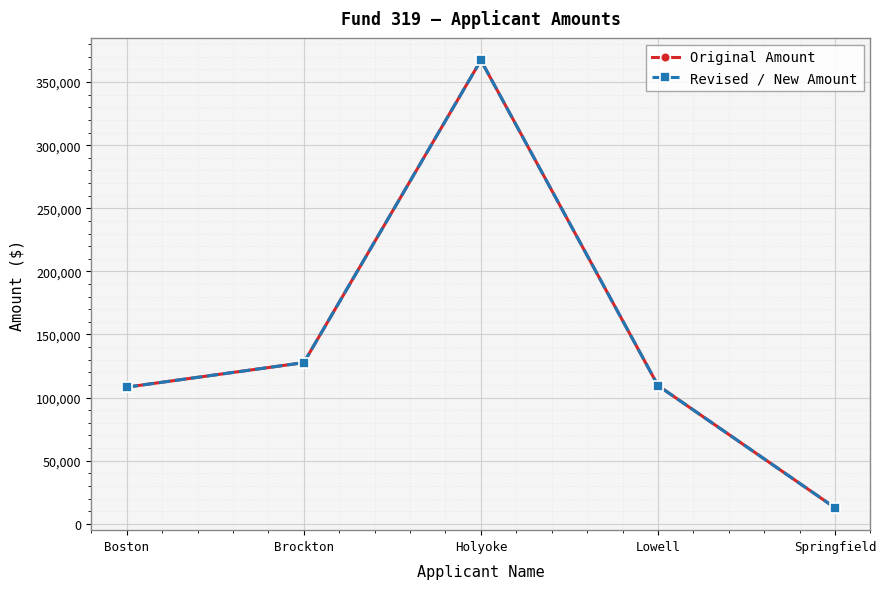

Where is Revised / New Amount nearest to the value 189970?

Brockton